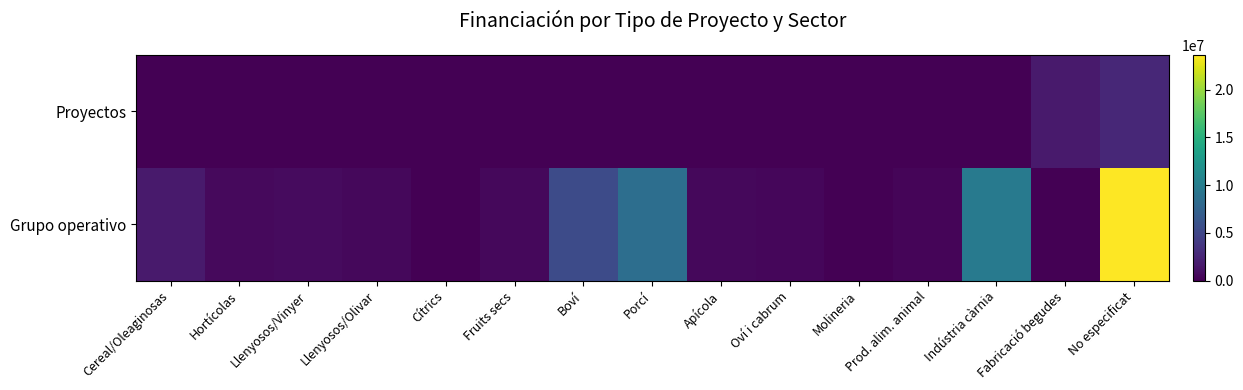

How many categories are shown in the chart?

15